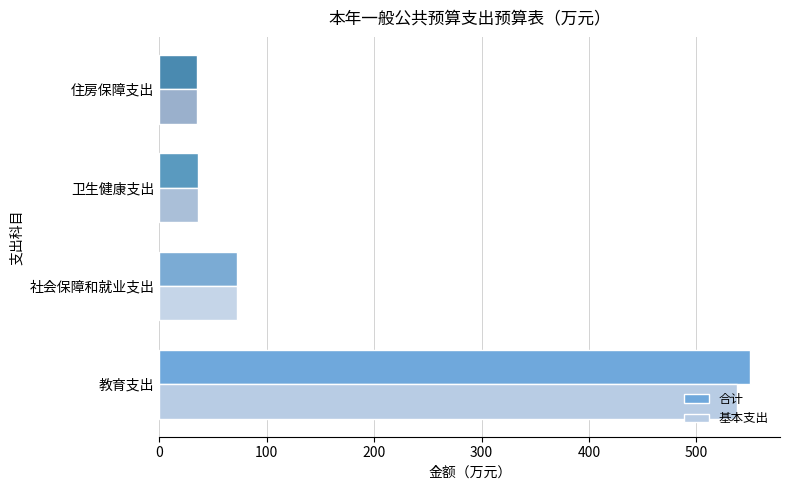

List the series in order of their peak value, lowest first.

基本支出, 合计